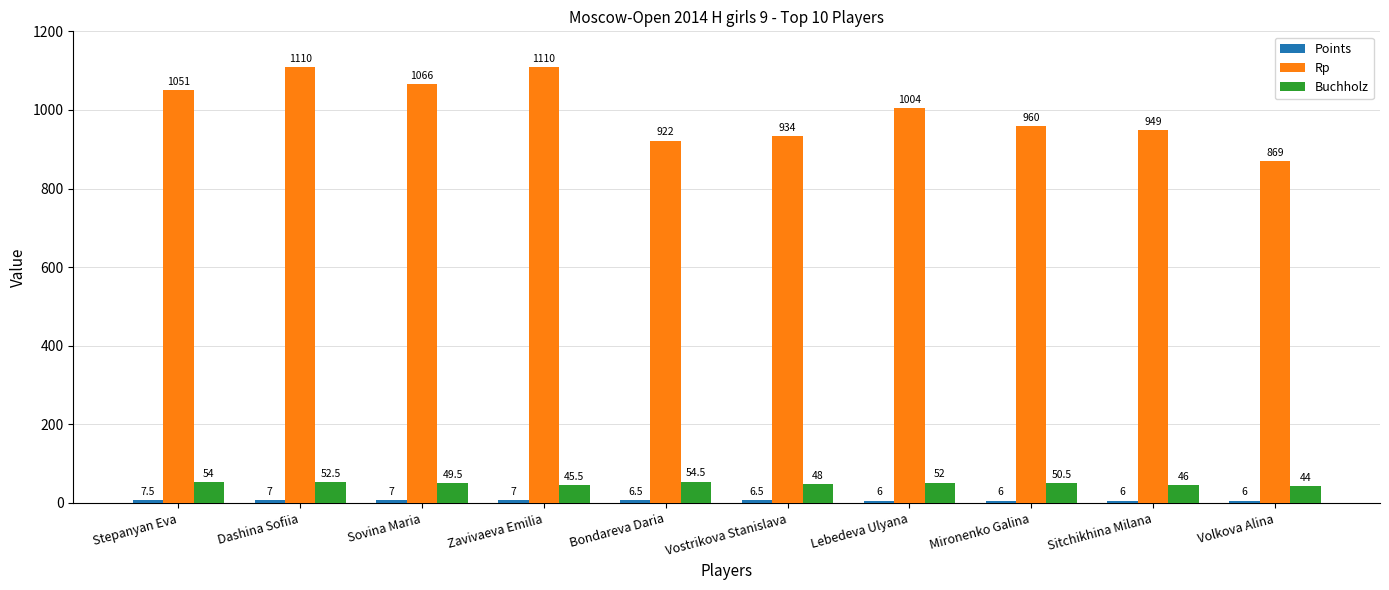

What is the minimum value for Rp?

869.0